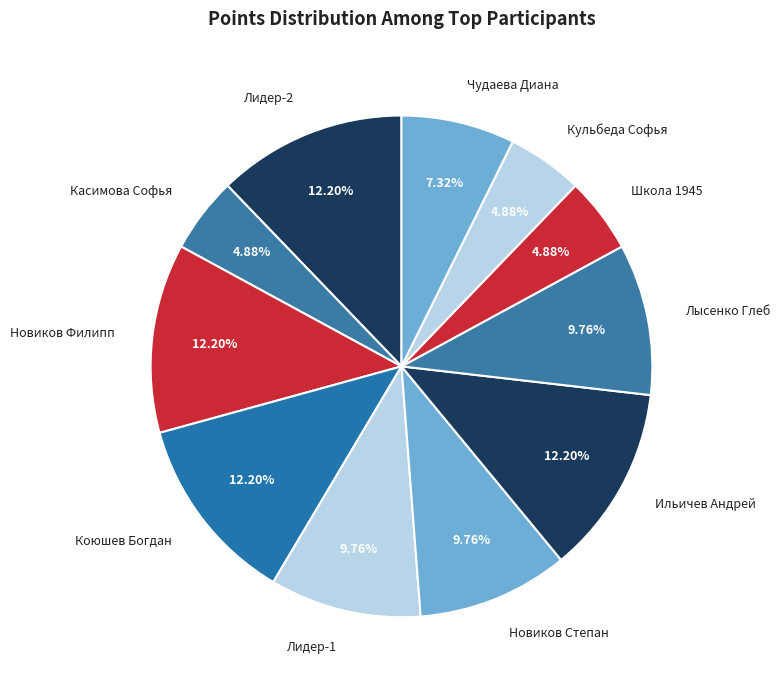

Between Ильичев Андрей and Лысенко Глеб, which is larger?

Ильичев Андрей